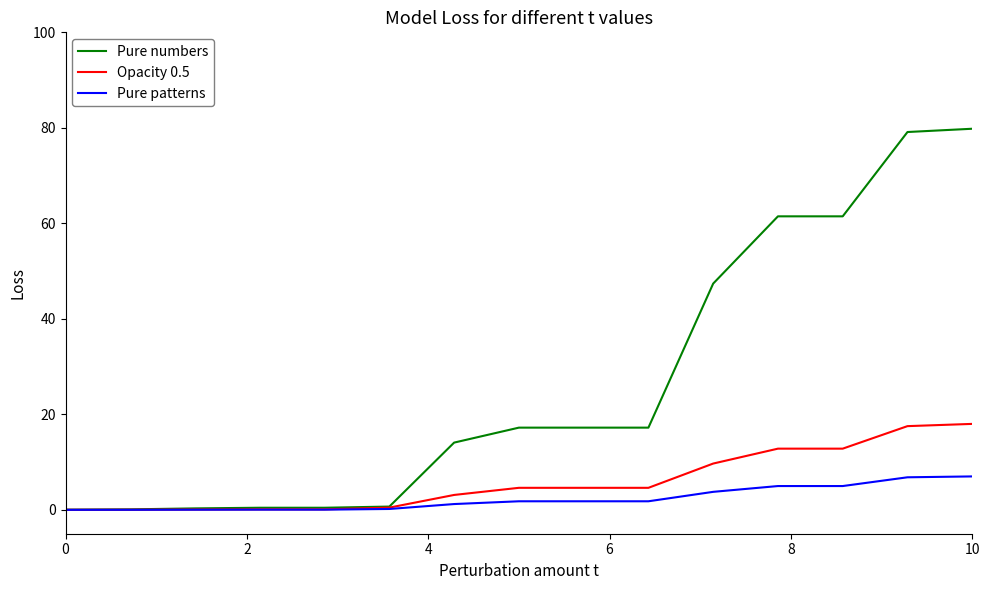

Which series has the largest range (max minus min)?

Pure numbers